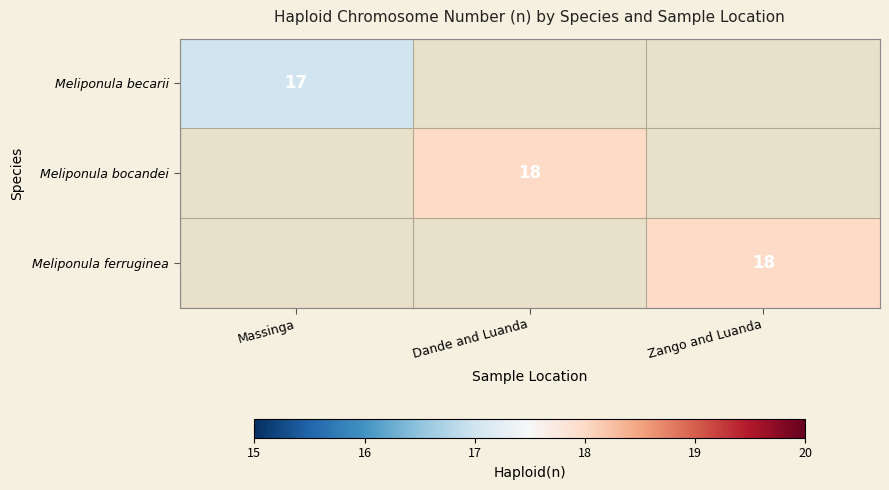

Is the value of Meliponula becarii at Massinga greater than the value of Meliponula ferruginea at Zango and Luanda?

No